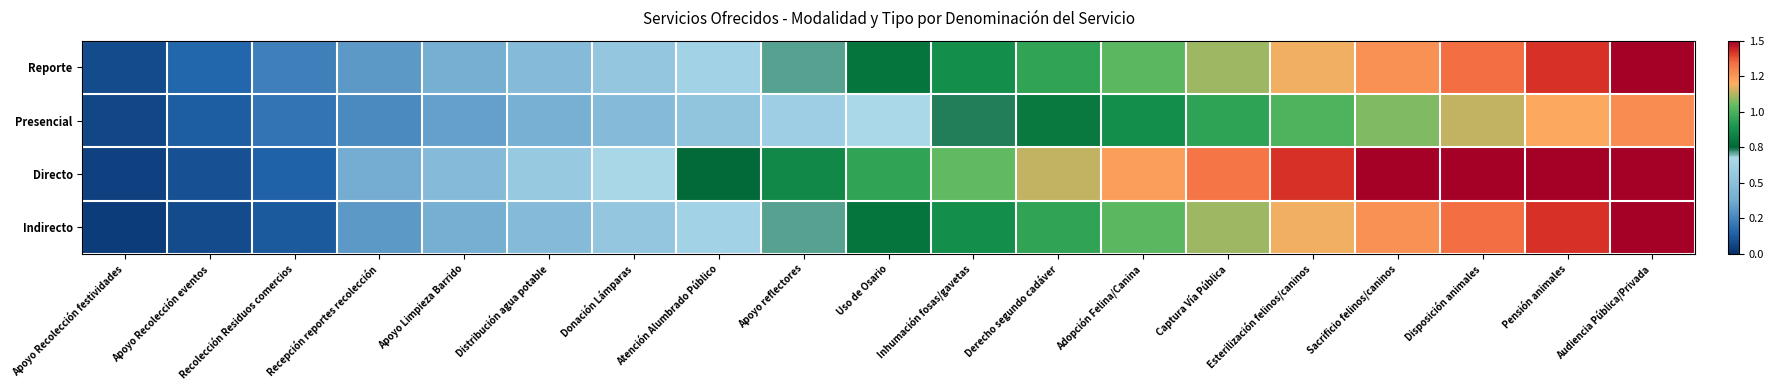

Reading left to right, list all the values displayed in this chart.

Reporte: Apoyo Recolección festividades=1.0	Apoyo Recolección eventos=2.0	Recolección Residuos comercios=3.0	Recepción reportes recolección=4.0	Apoyo Limpieza Barrido=5.0	Distribución agua potable=6.0	Donación Lámparas=7.0	Atención Alumbrado Público=8.0	Apoyo reflectores=9.0	Uso de Osario=10.0	Inhumación fosas/gavetas=11.0	Derecho segundo cadáver=12.0	Adopción Felina/Canina=13.0	Captura Vía Pública=14.0	Esterilización felinos/caninos=15.0	Sacrificio felinos/caninos=16.0	Disposición animales=17.0	Pensión animales=18.0	Audiencia Pública/Privada=19.0
Presencial: Apoyo Recolección festividades=0.8	Apoyo Recolección eventos=1.7	Recolección Residuos comercios=2.5	Recepción reportes recolección=3.4	Apoyo Limpieza Barrido=4.2	Distribución agua potable=5.1	Donación Lámparas=6.0	Atención Alumbrado Público=6.8	Apoyo reflectores=7.6	Uso de Osario=8.5	Inhumación fosas/gavetas=9.3	Derecho segundo cadáver=10.2	Adopción Felina/Canina=11.0	Captura Vía Pública=11.9	Esterilización felinos/caninos=12.8	Sacrificio felinos/caninos=13.6	Disposición animales=14.4	Pensión animales=15.3	Audiencia Pública/Privada=16.1
Directo: Apoyo Recolección festividades=0.6	Apoyo Recolección eventos=1.2	Recolección Residuos comercios=1.8	Recepción reportes recolección=4.8	Apoyo Limpieza Barrido=6.0	Distribución agua potable=7.2	Donación Lámparas=8.4	Atención Alumbrado Público=9.6	Apoyo reflectores=10.8	Uso de Osario=12.0	Inhumación fosas/gavetas=13.2	Derecho segundo cadáver=14.4	Adopción Felina/Canina=15.6	Captura Vía Pública=16.8	Esterilización felinos/caninos=18.0	Sacrificio felinos/caninos=19.2	Disposición animales=20.4	Pensión animales=21.6	Audiencia Pública/Privada=22.8
Indirecto: Apoyo Recolección festividades=0.5	Apoyo Recolección eventos=1.0	Recolección Residuos comercios=1.5	Recepción reportes recolección=4.0	Apoyo Limpieza Barrido=5.0	Distribución agua potable=6.0	Donación Lámparas=7.0	Atención Alumbrado Público=8.0	Apoyo reflectores=9.0	Uso de Osario=10.0	Inhumación fosas/gavetas=11.0	Derecho segundo cadáver=12.0	Adopción Felina/Canina=13.0	Captura Vía Pública=14.0	Esterilización felinos/caninos=15.0	Sacrificio felinos/caninos=16.0	Disposición animales=17.0	Pensión animales=18.0	Audiencia Pública/Privada=19.0